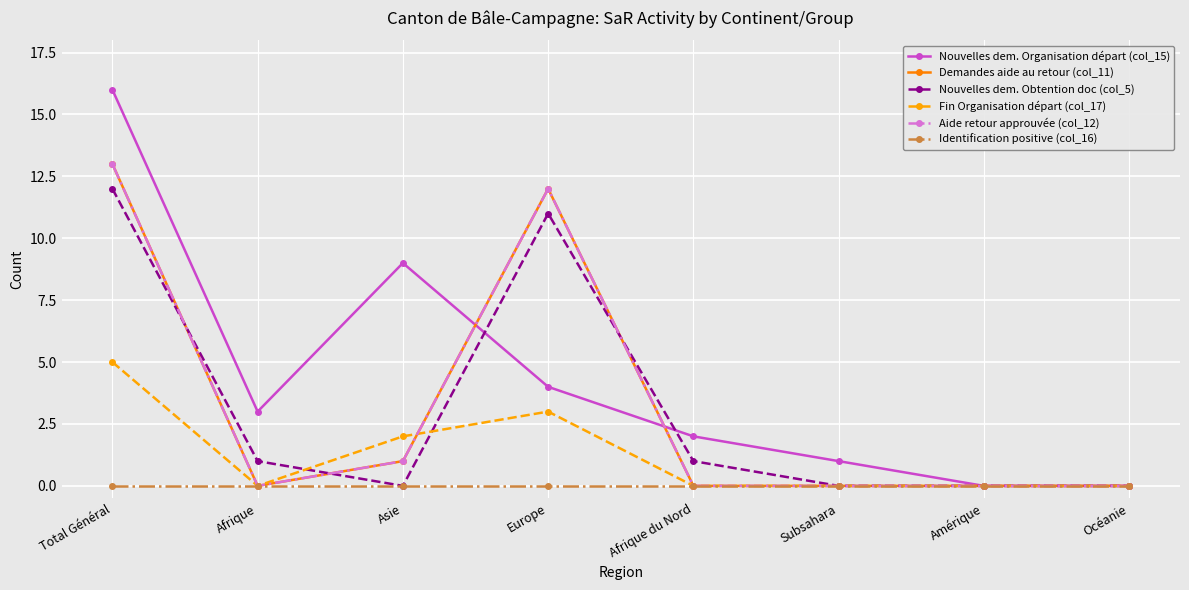

Is this an area chart (filled region under the line)?

No